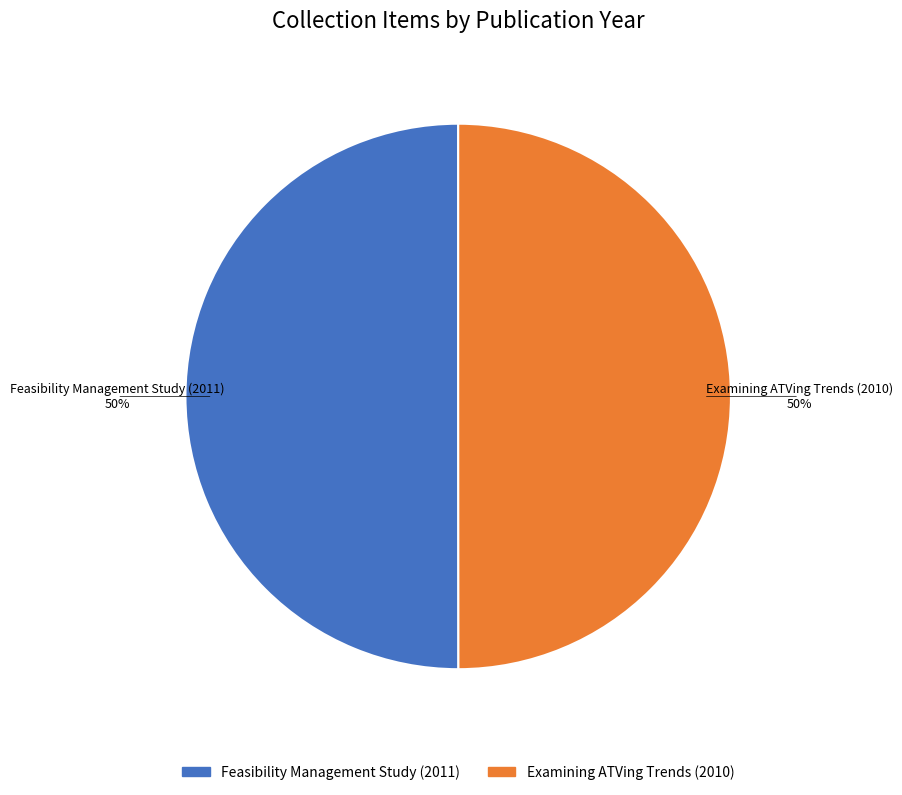

To the nearest percent, what portion does Feasibility Management Study (2011) represent?

50%